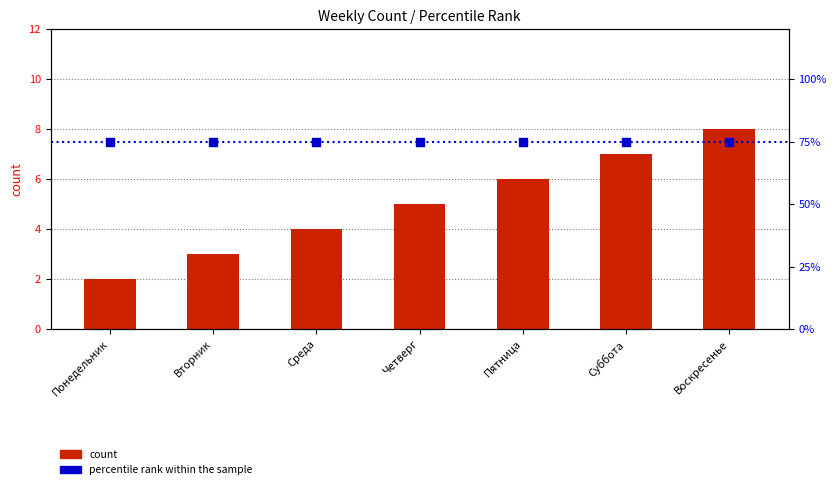

Is the value of percentile rank within the sample at Понедельник greater than the value of count at Четверг?

Yes